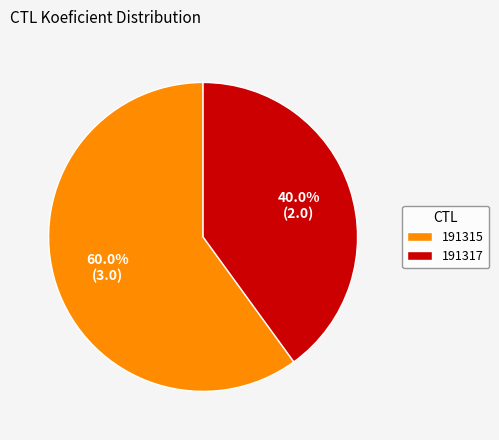

Is it true that 191317 is 30% of the pie?

False